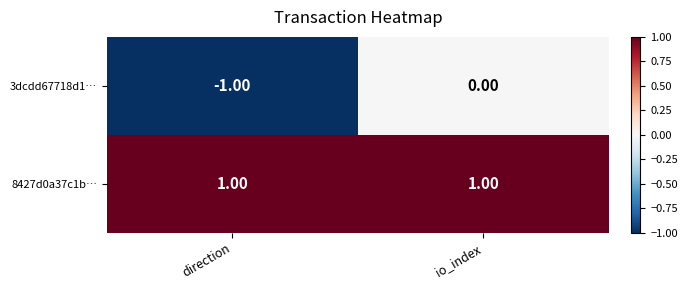

Which series has the widest spread of values?

3dcdd67718d1…